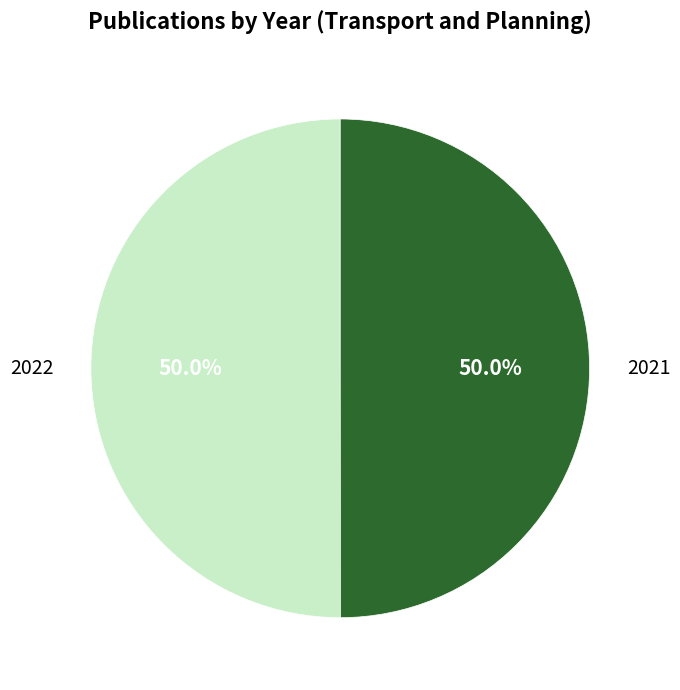

Combined, what portion of the pie is 2021 and 2022?

100.0%